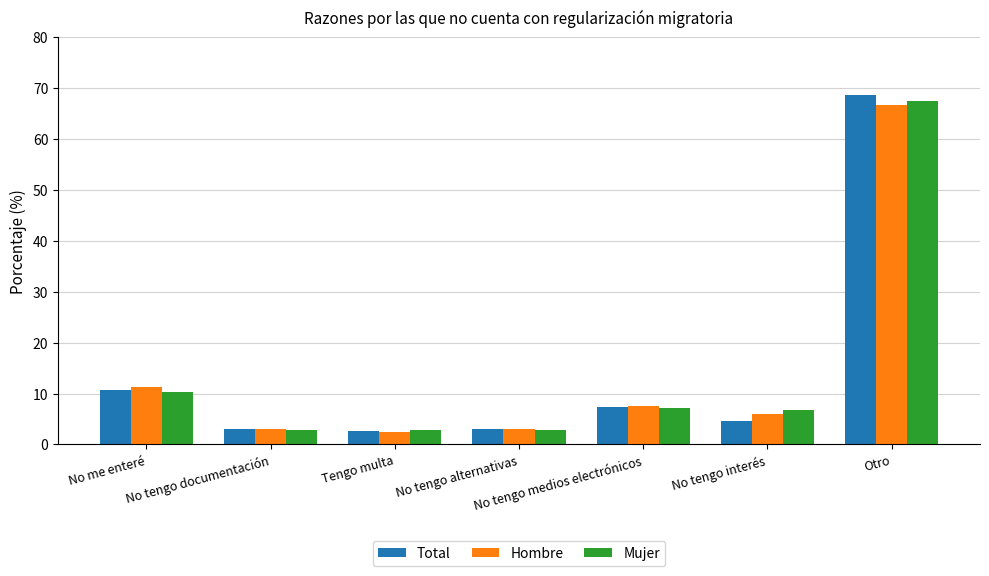

What is the label of the 2nd bar from the right?

No tengo interés